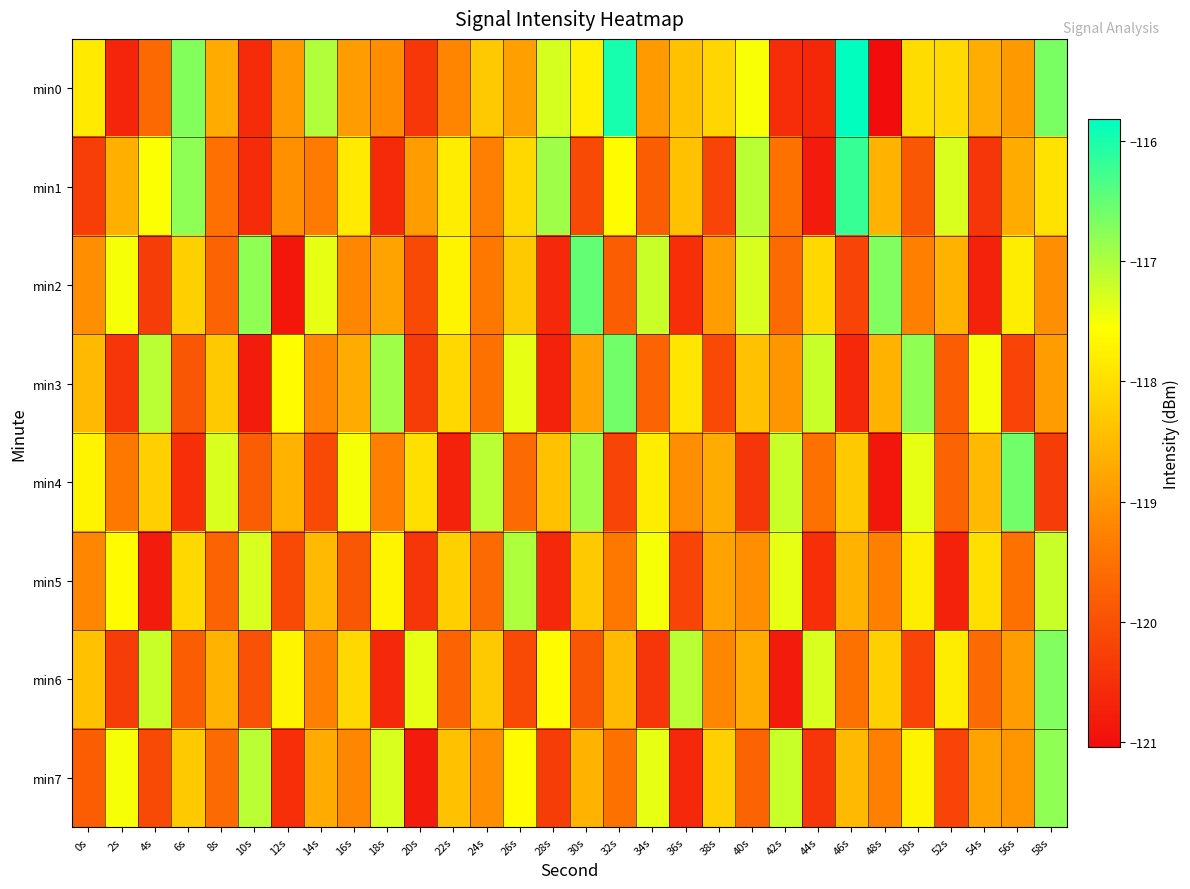

Which label corresponds to the largest value in the chart?

46s